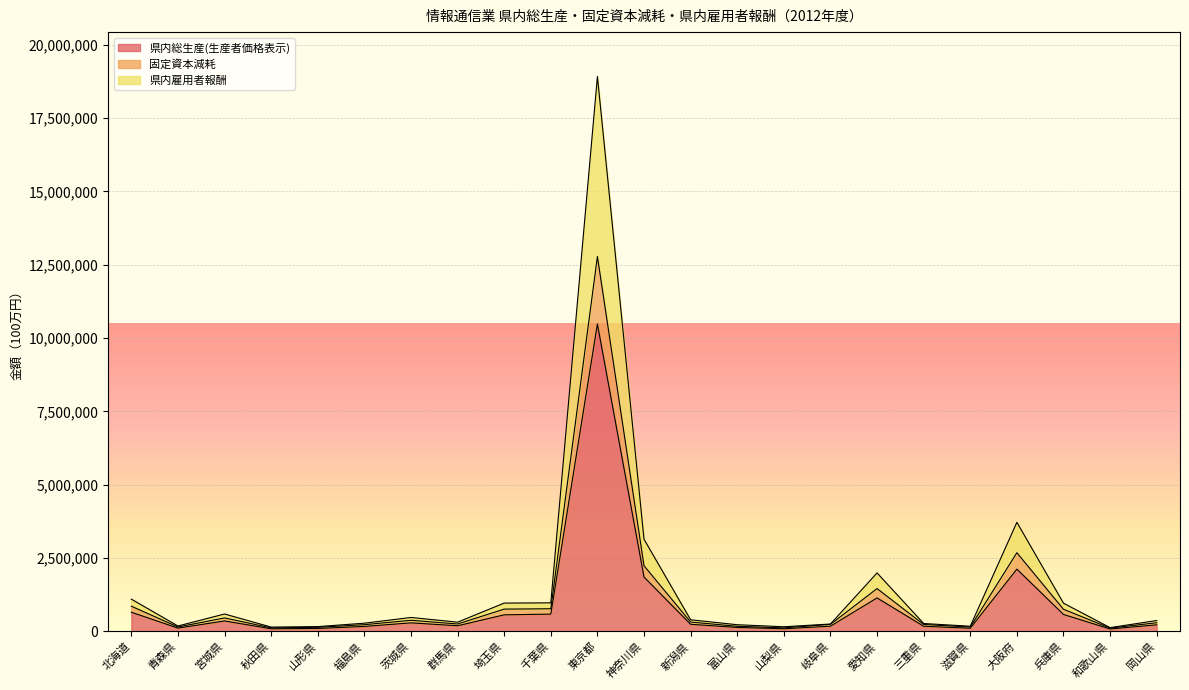

True or false: 県内雇用者報酬 has more than 1 interior local peaks.

True